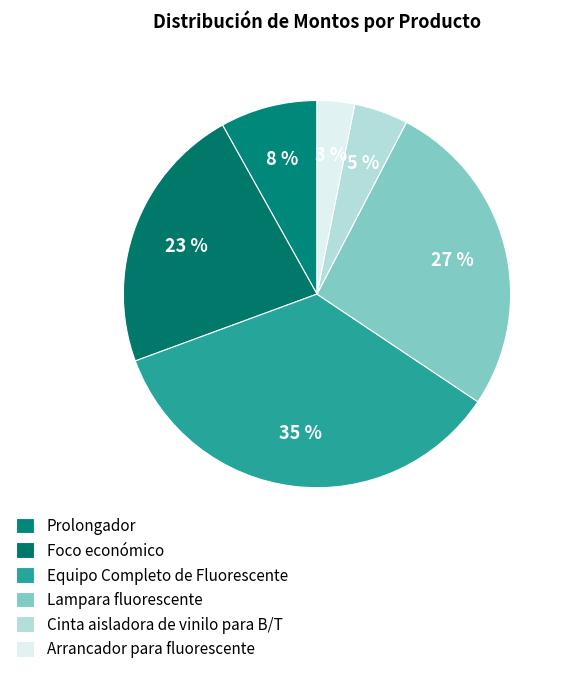

Which has a higher value, Equipo Completo de Fluorescente or Cinta aisladora de vinilo para B/T?

Equipo Completo de Fluorescente